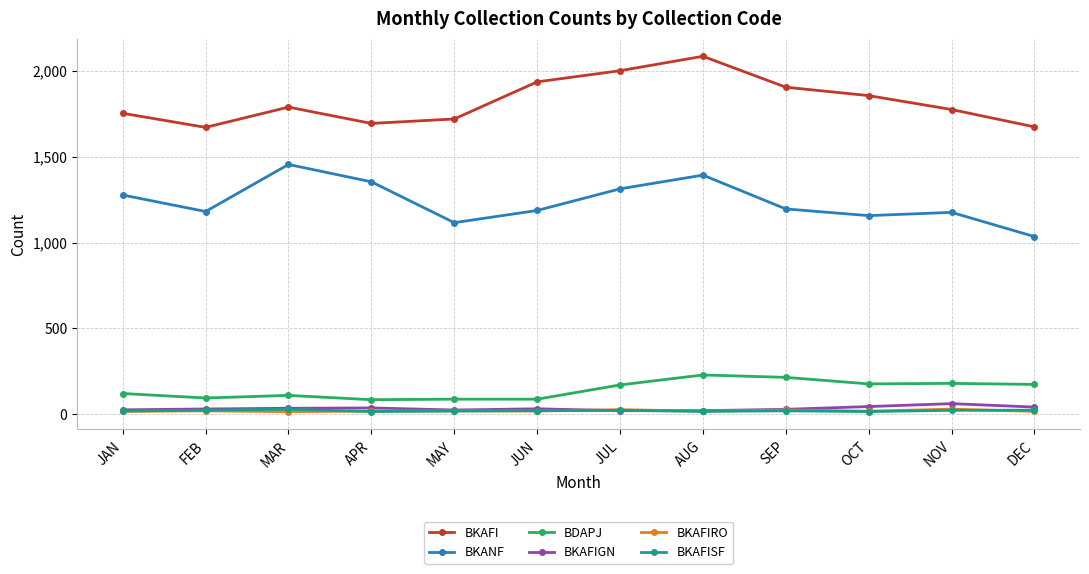

What position from the left is FEB?

2